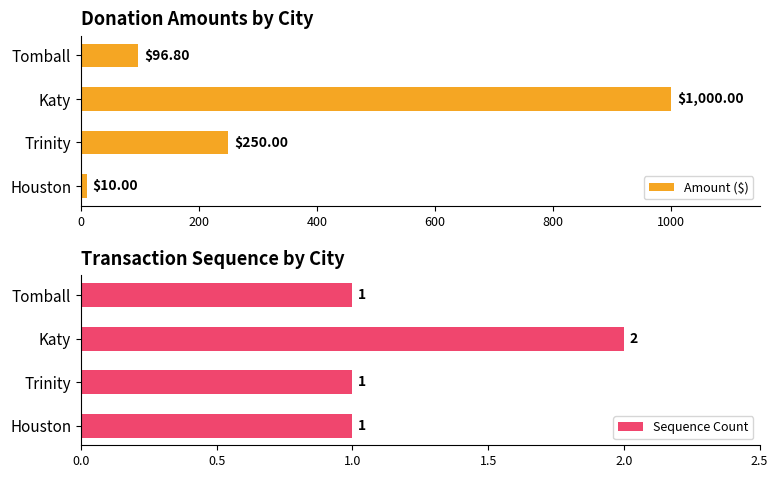

The Amount ($) series shows 10.0 at Houston. True or false?

True